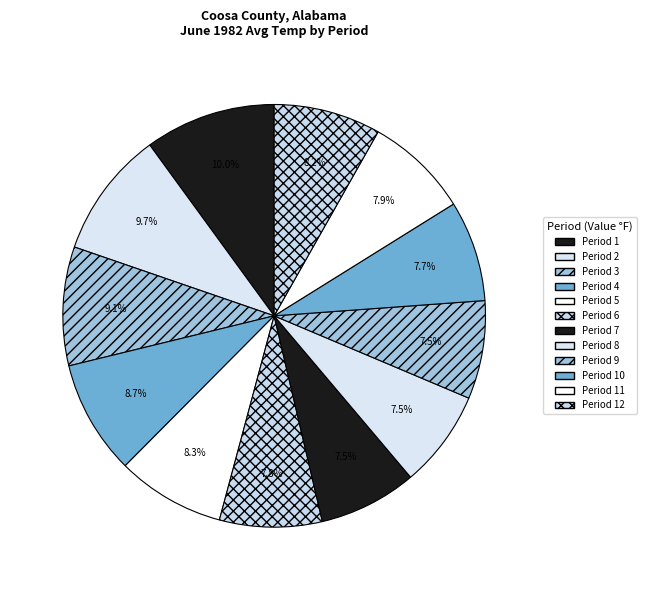

To the nearest percent, what portion does Period 1 represent?

10%